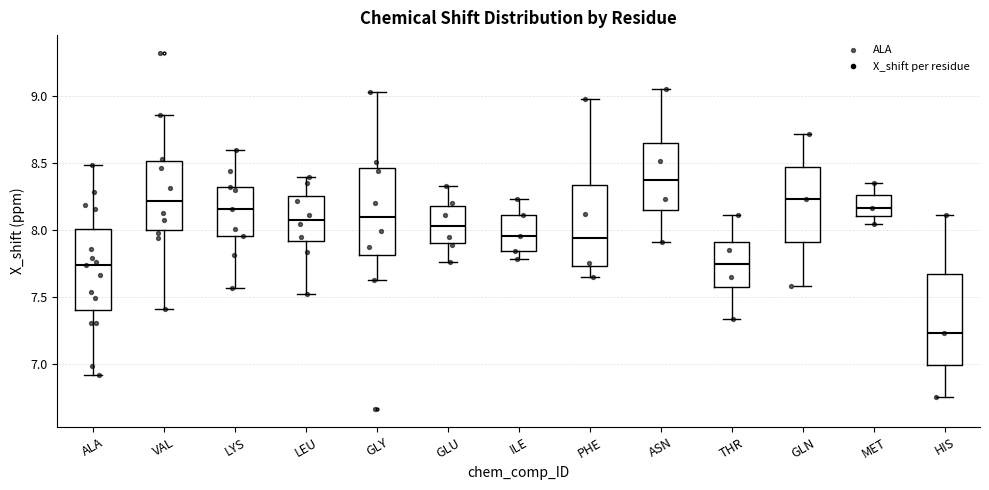

Where is the upper edge of the box for VAL on the y-axis? The values are not printed on the chart, so give them approximately, as read against the axis.

8.50